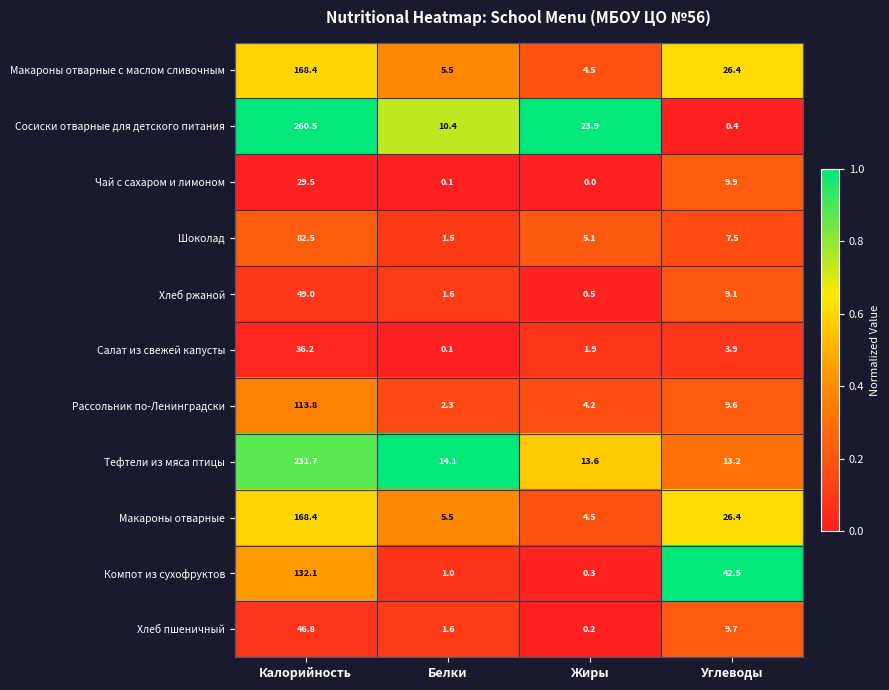

What is the spread (max minus min) of values at Жиры?

23.9